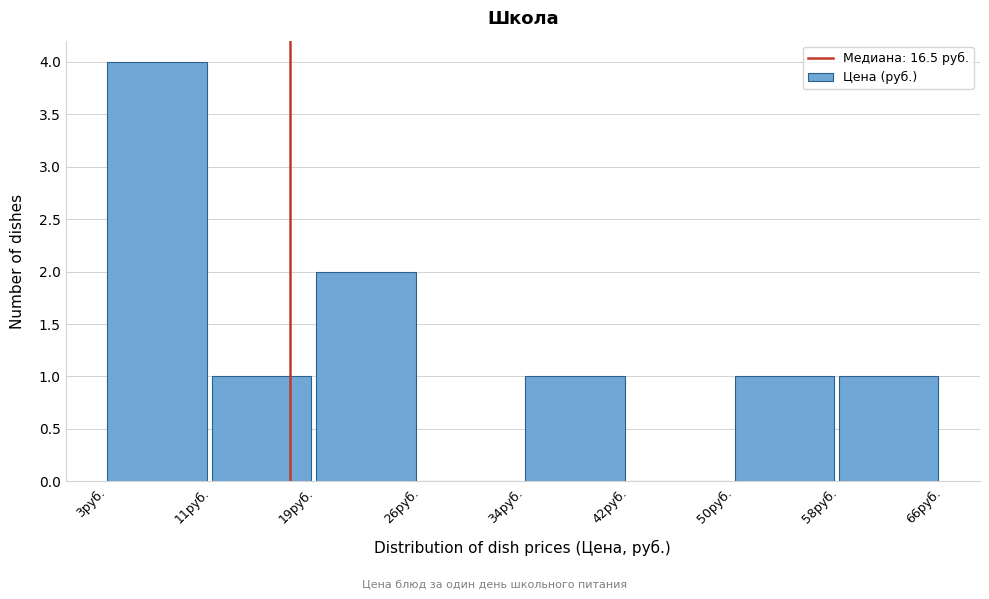

Which range on the x-axis has the tallest bar?

3 to 11